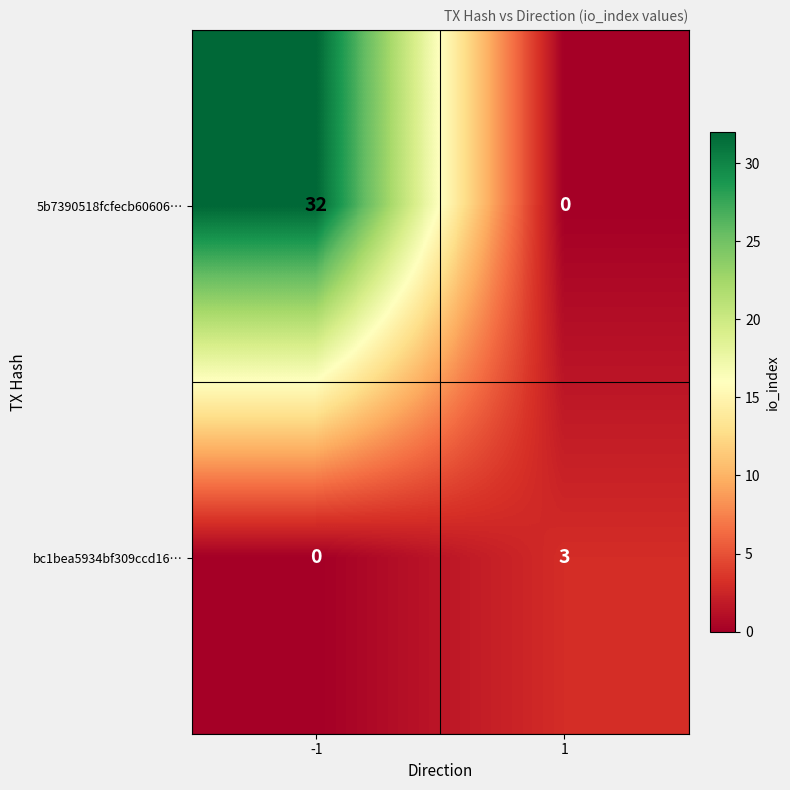

Reading left to right, transcribe all the data shown in this chart.

5b7390518fcfecb60606…: 32	0
bc1bea5934bf309ccd16…: 0	3